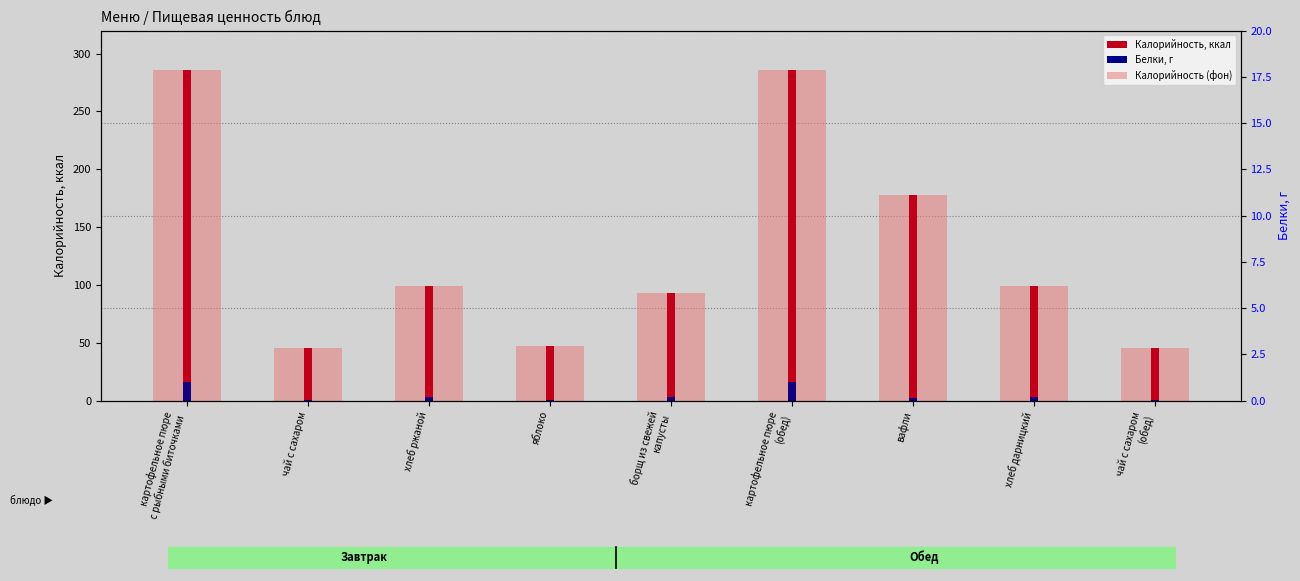

What is the spread (max minus min) of values at чай с сахаром
(обед)?

45.2